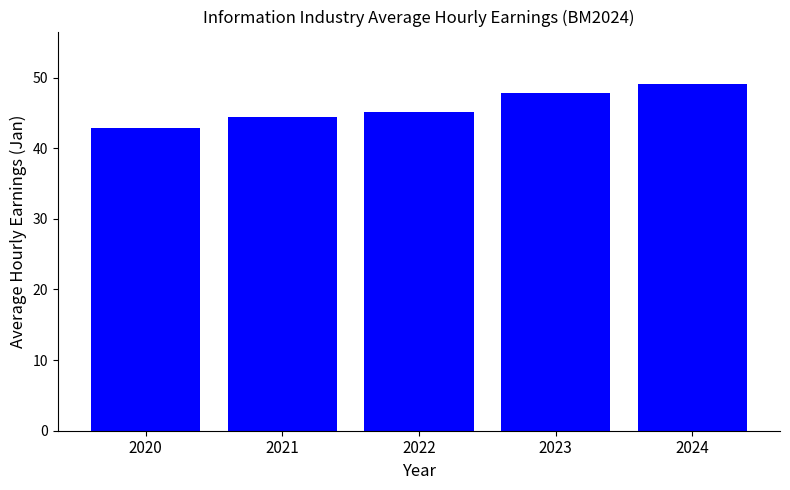

Approximately how many times larger is the value at 2020 compared to 2023?

0.9